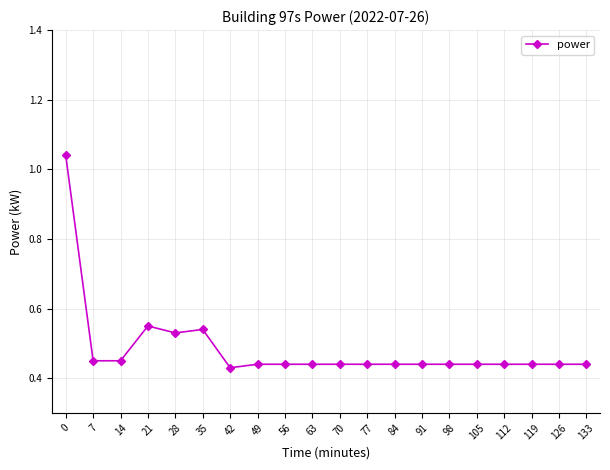

Is it true that the value at 56 is 0.3?

False